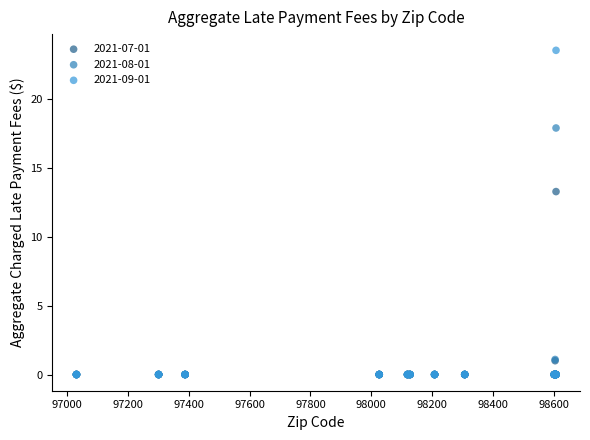

Across all series, what Y value is closest to 11?

13.3